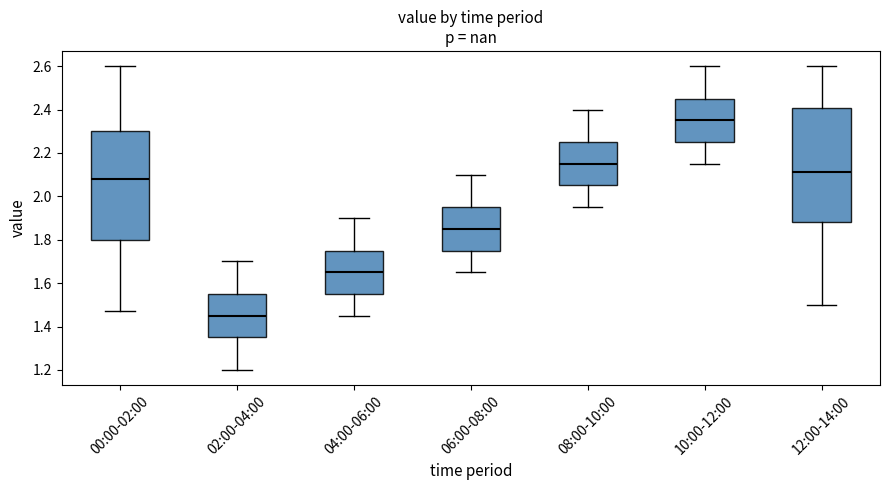

Reading left to right, read every box against the y-axis: the position of its median line, the range the box covers, and the ends of its whiskers. The values are not printed on the chart, so give them approximately, as read against the axis.

00:00-02:00: median 2.08, box 1.80 to 2.30, whiskers 1.48 to 2.60
02:00-04:00: median 1.46, box 1.36 to 1.56, whiskers 1.20 to 1.70
04:00-06:00: median 1.66, box 1.56 to 1.76, whiskers 1.46 to 1.90
06:00-08:00: median 1.86, box 1.76 to 1.96, whiskers 1.66 to 2.10
08:00-10:00: median 2.16, box 2.06 to 2.26, whiskers 1.96 to 2.40
10:00-12:00: median 2.36, box 2.26 to 2.46, whiskers 2.16 to 2.60
12:00-14:00: median 2.12, box 1.88 to 2.40, whiskers 1.50 to 2.60